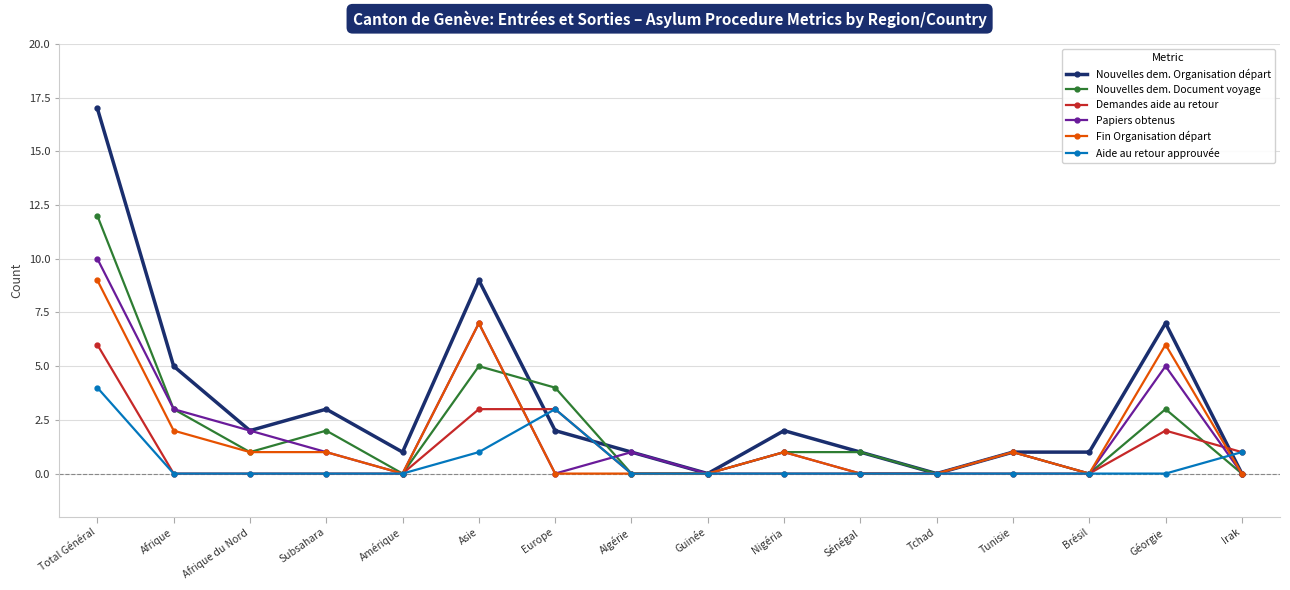

At which label is Nouvelles dem. Document voyage closest to 6?

Asie